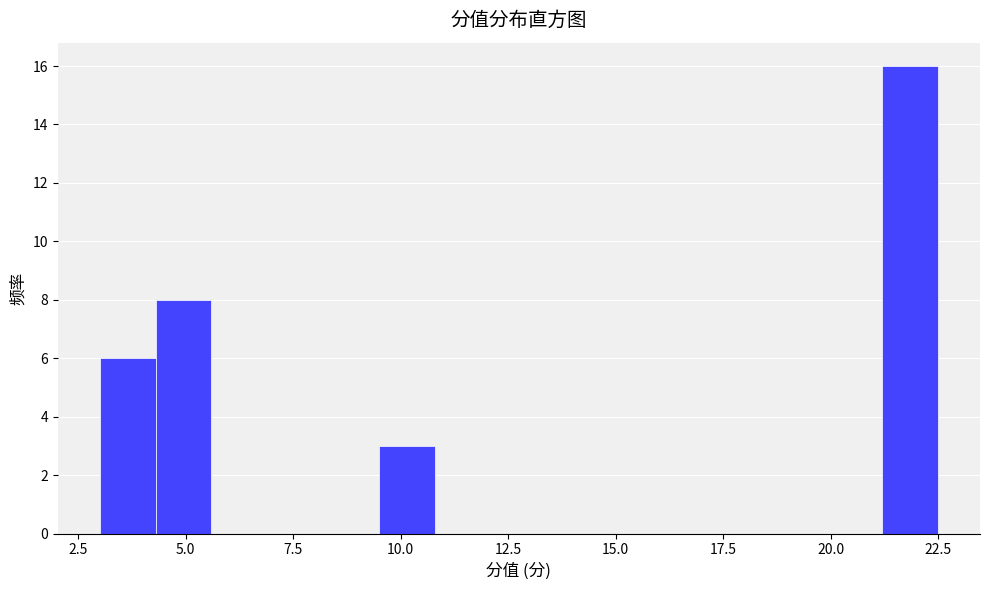

Read against the x-axis, roughly where is the centre of the tallest bar?

22.0